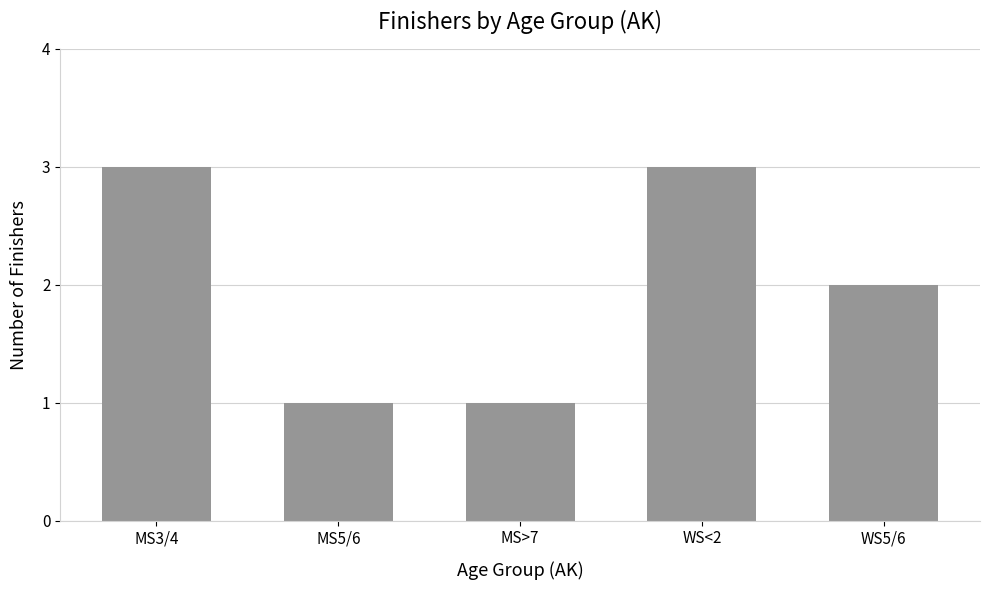

What is the greatest value displayed?

3